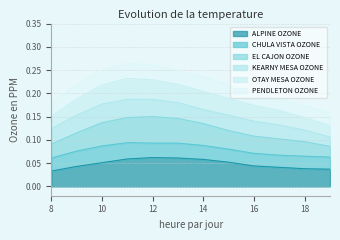

True or false: ALPINE OZONE and EL CAJON OZONE cross at least once.

False